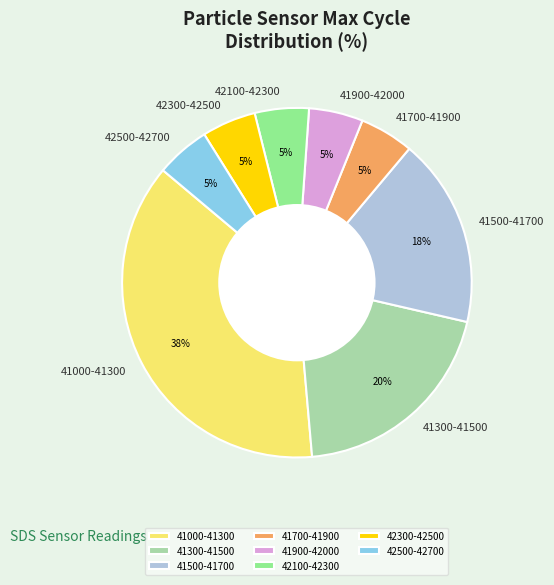

How many segments does this pie chart have?

8